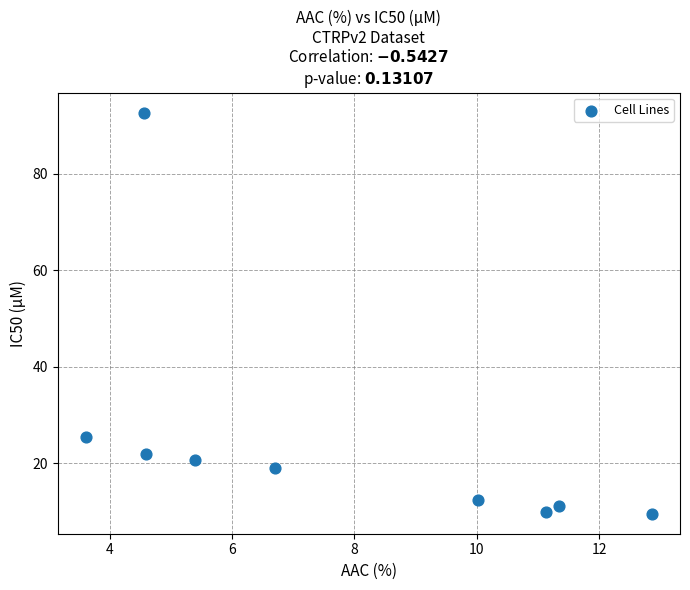

What is the average Y value?

24.8